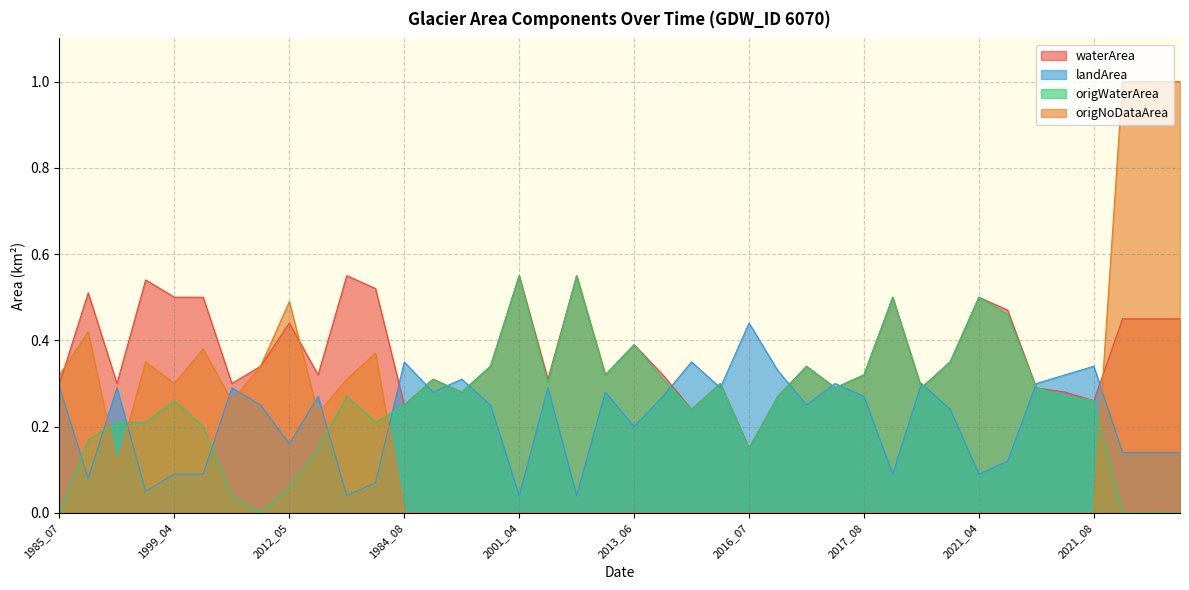

Count the number of categories in the chart.

40